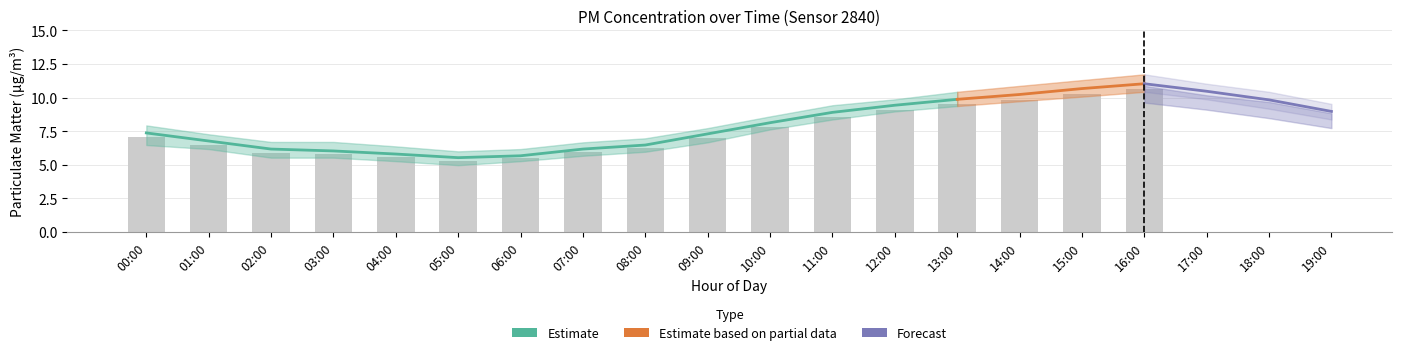

Which category has the highest value in the P1_lower series?

16:00